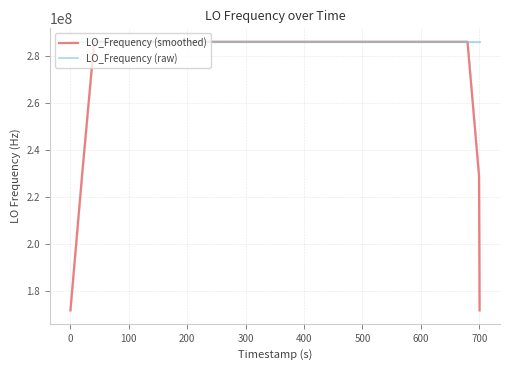

Which series has the widest spread of values?

LO_Frequency (smoothed)